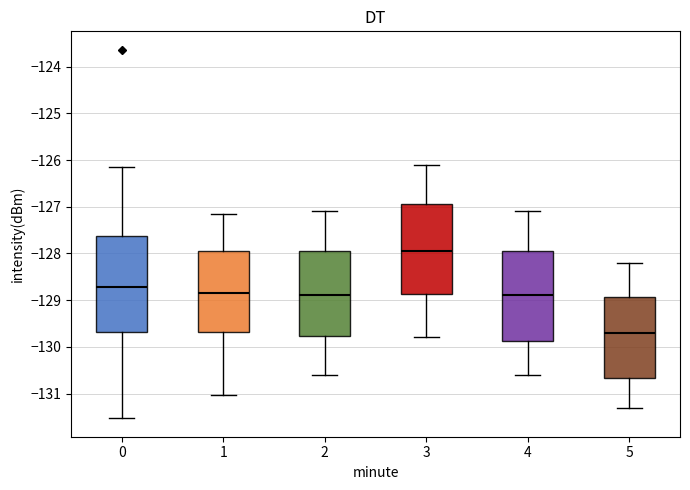

Reading left to right, read every box against the y-axis: the position of its median line, the range the box covers, and the ends of its whiskers. The values are not printed on the chart, so give them approximately, as read against the axis.

0: median -128.7, box -129.7 to -127.6, whiskers -131.5 to -126.1
1: median -128.8, box -129.7 to -127.9, whiskers -131.0 to -127.1
2: median -128.9, box -129.8 to -127.9, whiskers -130.6 to -127.1
3: median -127.9, box -128.9 to -126.9, whiskers -129.8 to -126.1
4: median -128.9, box -129.9 to -127.9, whiskers -130.6 to -127.1
5: median -129.7, box -130.7 to -128.9, whiskers -131.3 to -128.2